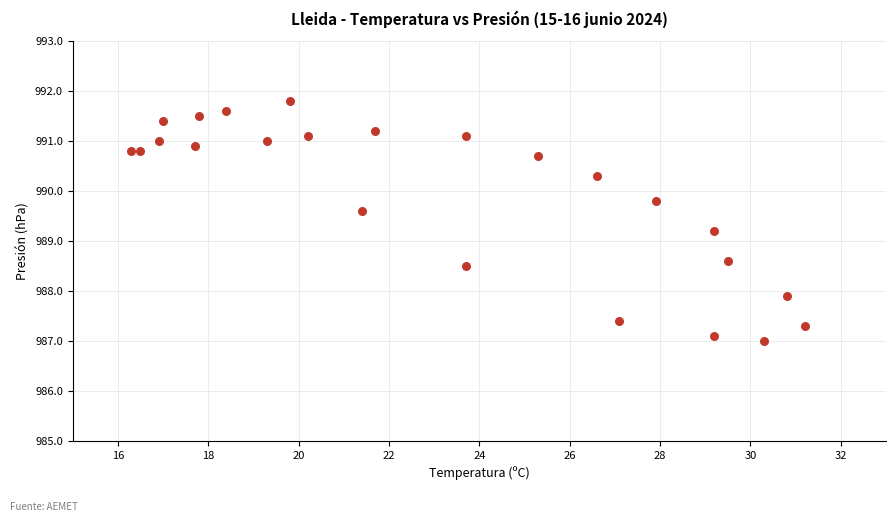

What Y value in the scatter plot is closest to 989?

989.2